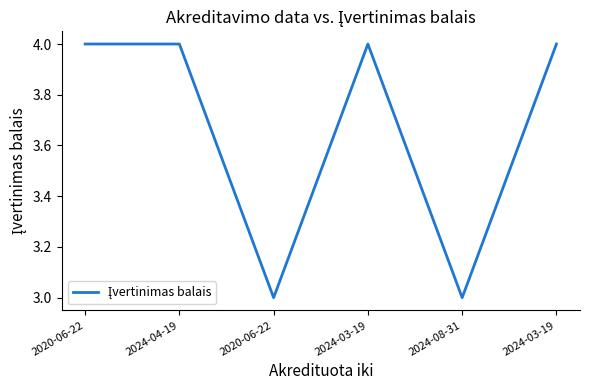

Reading right to left, what are all the values shown in this chart?

2024-03-19=4	2024-08-31=3	2024-03-19=4	2020-06-22=3	2024-04-19=4	2020-06-22=4